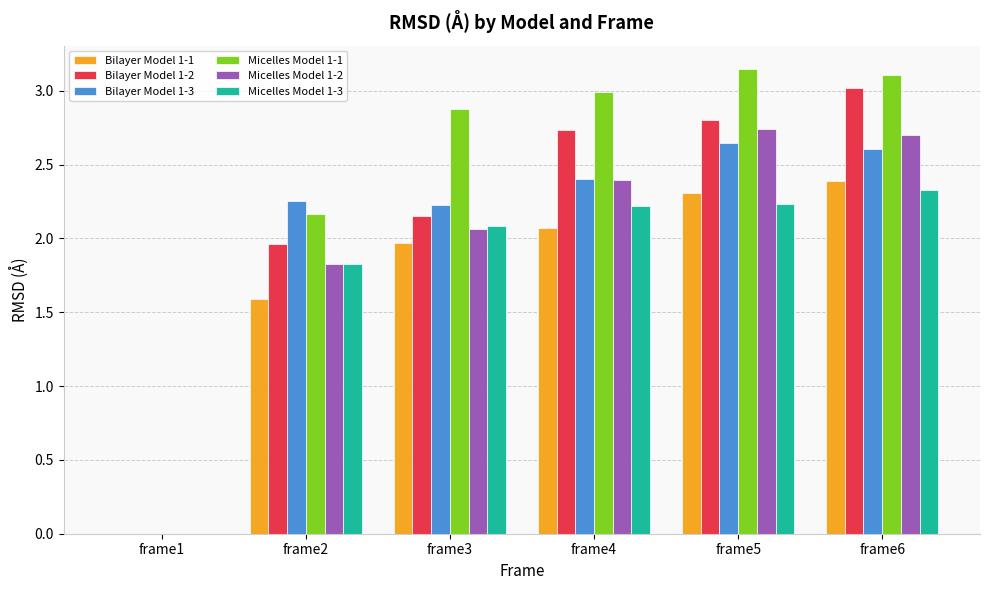

What is the spread (max minus min) of values at frame3?

0.9